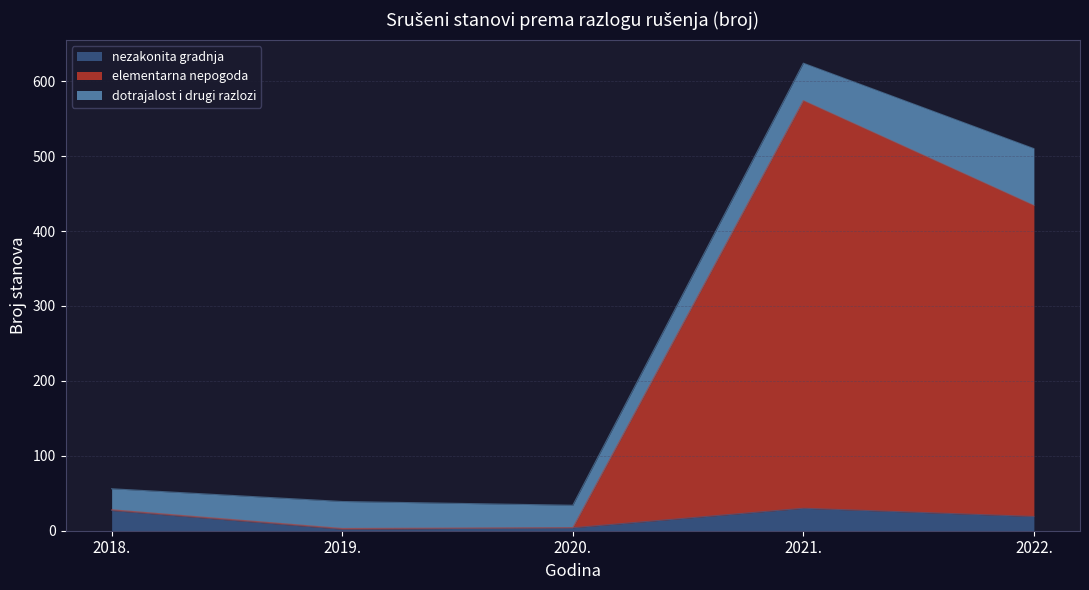

How many interior local peaks does the elementarna nepogoda series have?

1